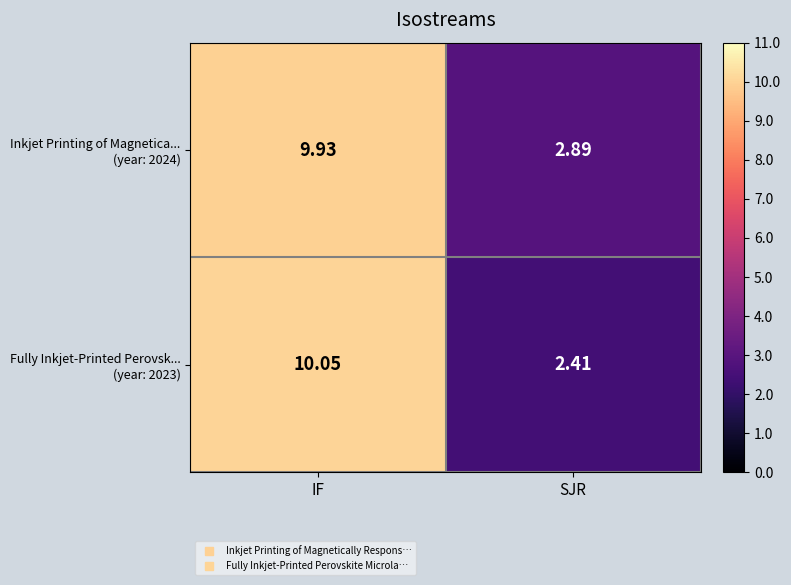

At which category is the sum across all series the highest?

IF